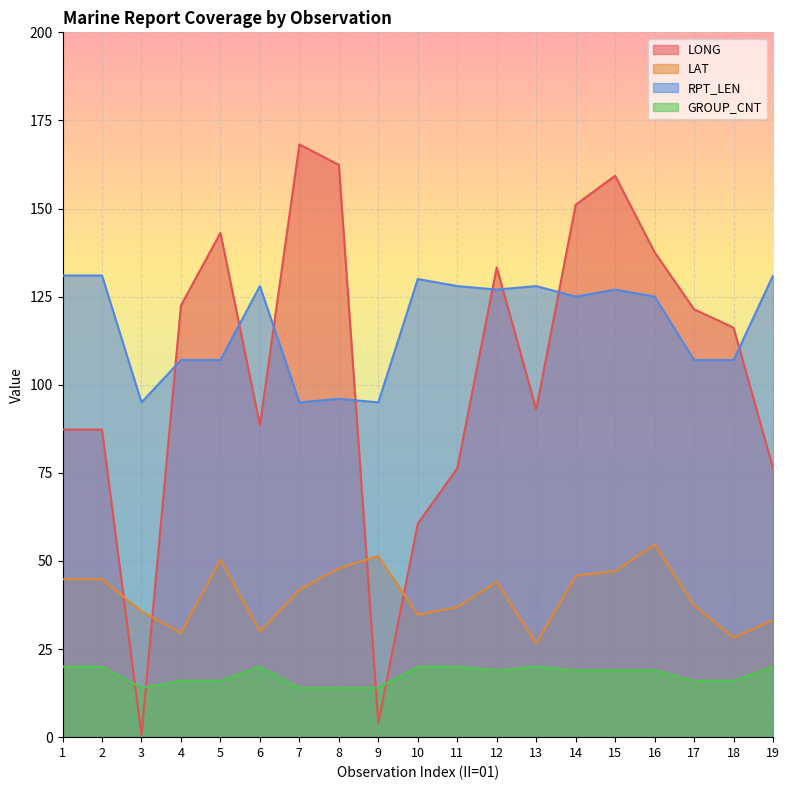

What value does the LONG series have at 15?

159.3